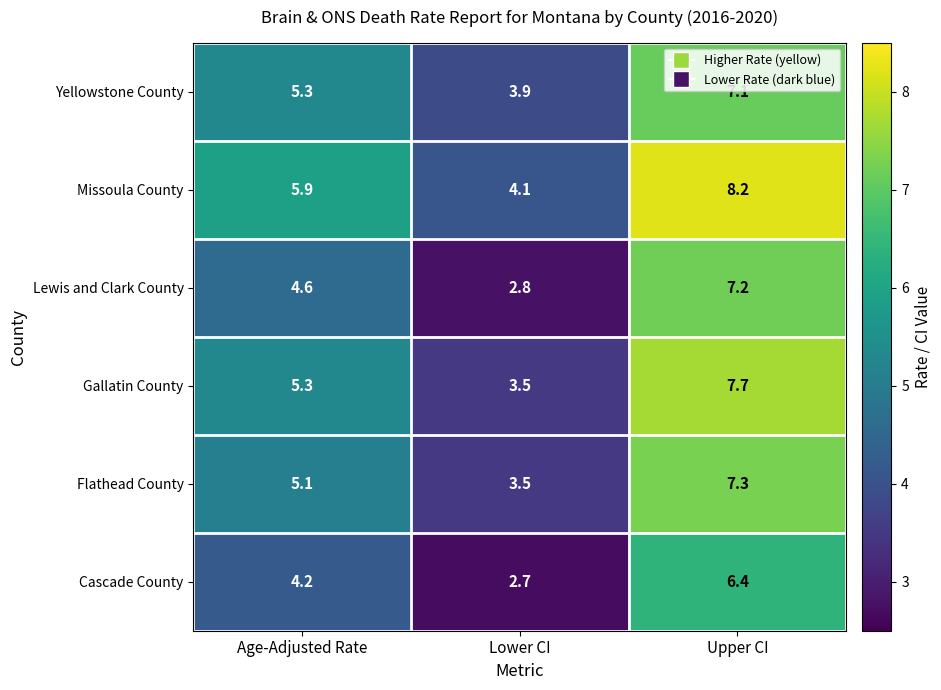

The value of Yellowstone County at Upper CI is 7.1. True or false?

True